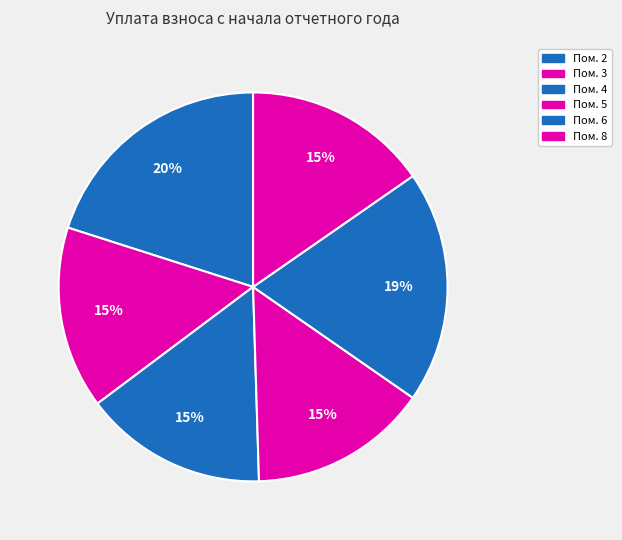

Which slice is the largest?

2